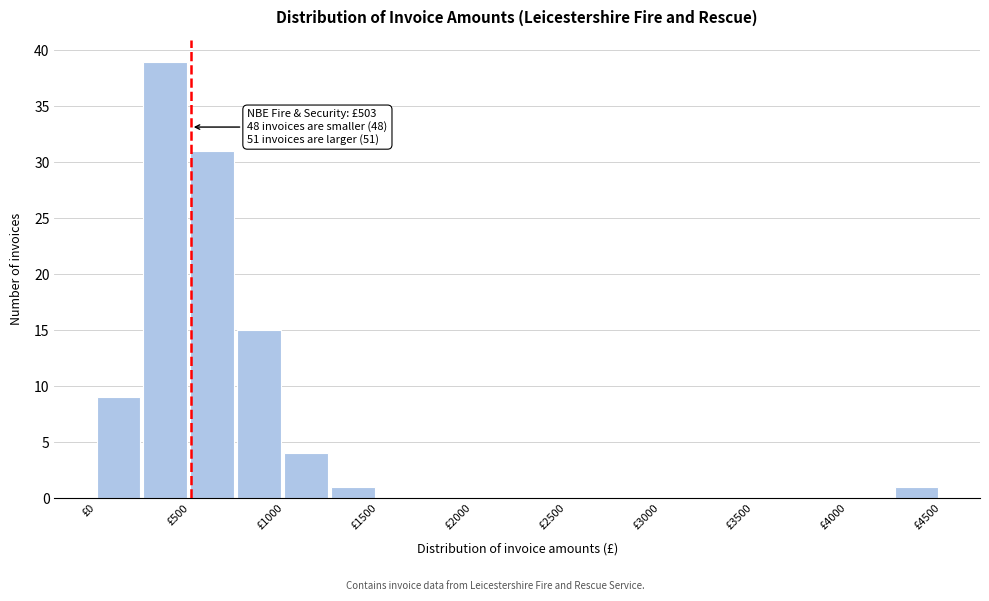

Over which range of the x-axis is the bar tallest?

250 to 500